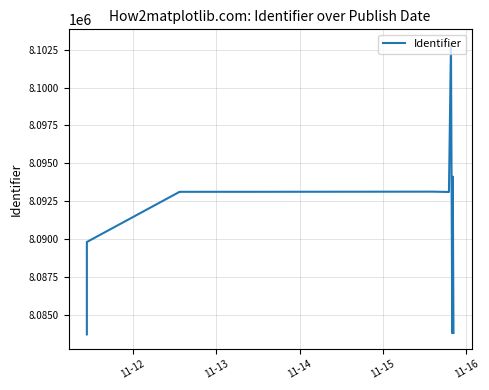

How many interior local valleys (lower than both neighbors) does the data have?

3